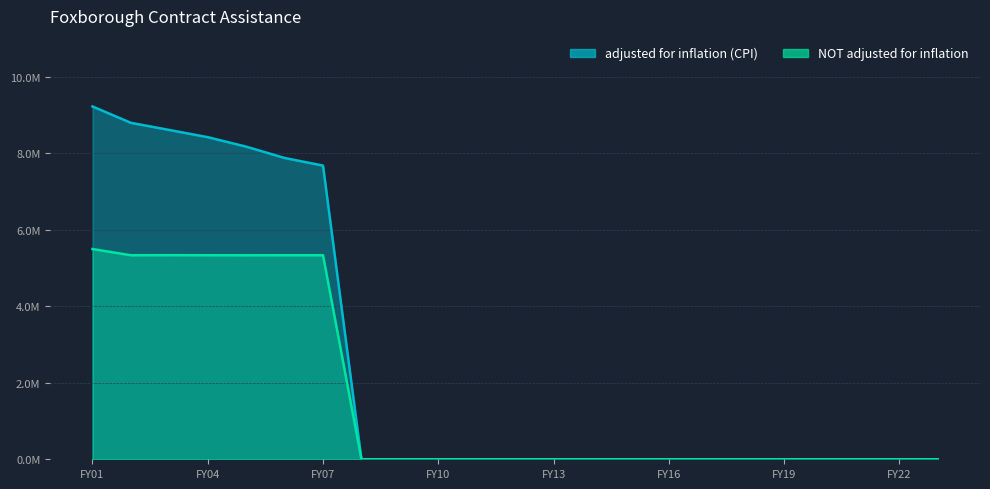

At which category does the chart reach its minimum across all series?

FY08